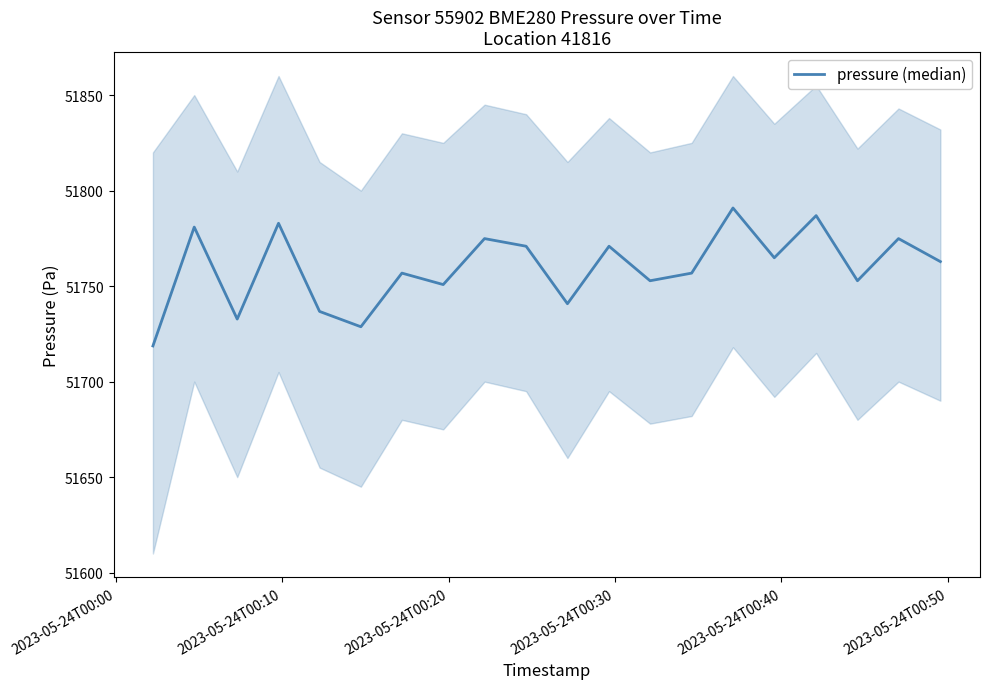

At which category does the chart reach its minimum across all series?

2023-05-24T00:00